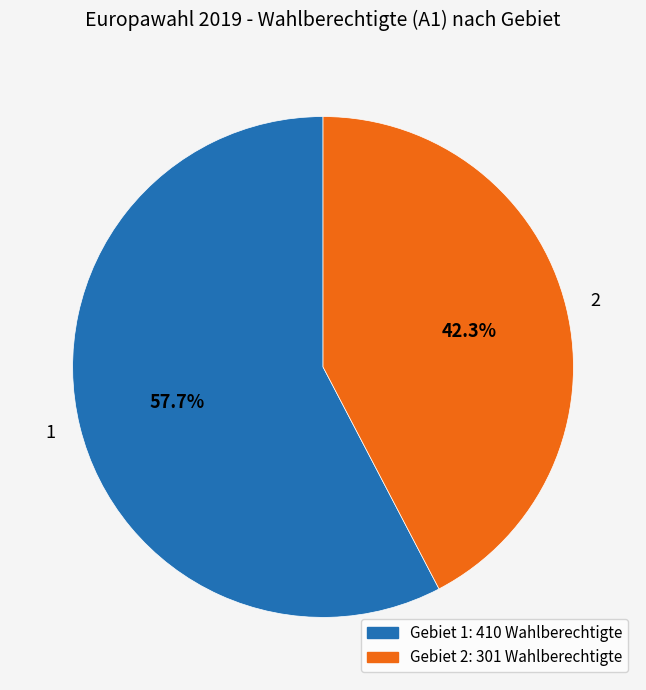

To the nearest percent, what is the difference between the 2 and 1 slice percentages?

15%